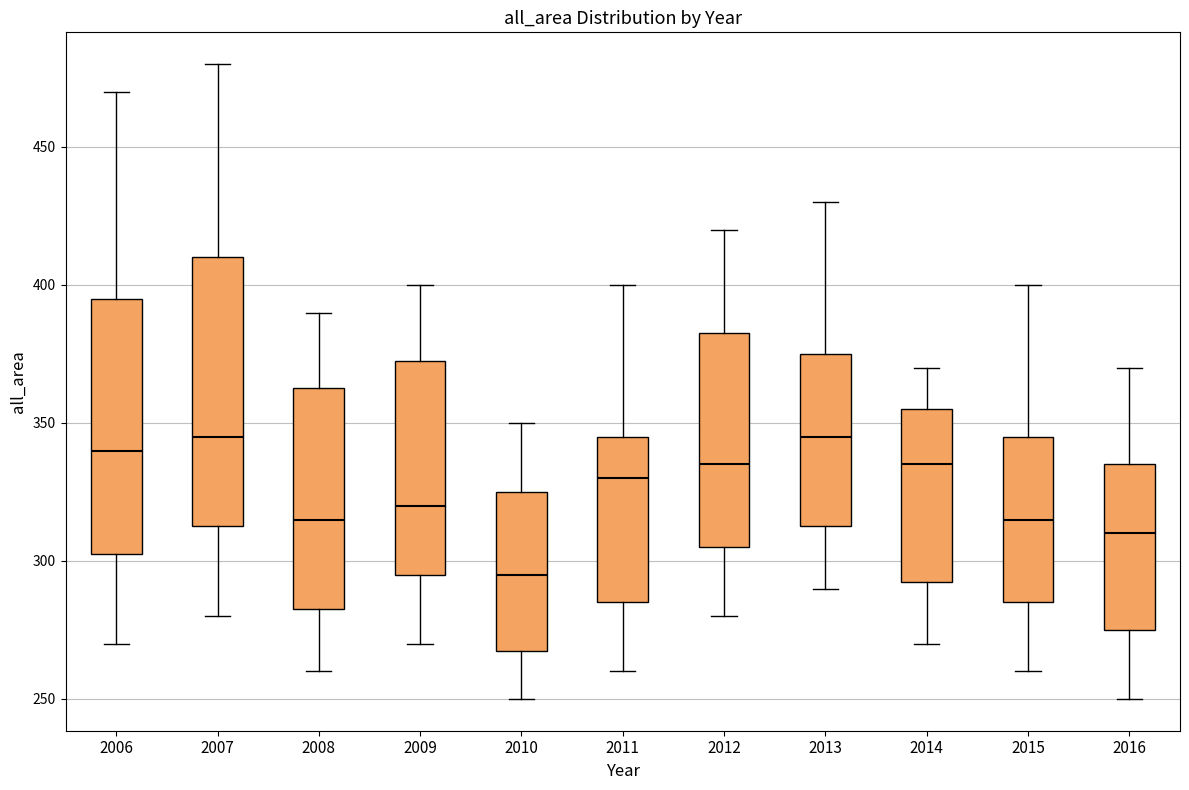

Reading left to right, transcribe this box plot: for each box, give where its median line is, the range the box spans, and where its two whiskers end, as read against the y-axis. The values are not printed on the chart, so give them approximately, as read against the axis.

2006: median 340, box 305 to 395, whiskers 270 to 470
2007: median 345, box 315 to 410, whiskers 280 to 480
2008: median 315, box 285 to 365, whiskers 260 to 390
2009: median 320, box 295 to 375, whiskers 270 to 400
2010: median 295, box 270 to 325, whiskers 250 to 350
2011: median 330, box 285 to 345, whiskers 260 to 400
2012: median 335, box 305 to 385, whiskers 280 to 420
2013: median 345, box 315 to 375, whiskers 290 to 430
2014: median 335, box 295 to 355, whiskers 270 to 370
2015: median 315, box 285 to 345, whiskers 260 to 400
2016: median 310, box 275 to 335, whiskers 250 to 370